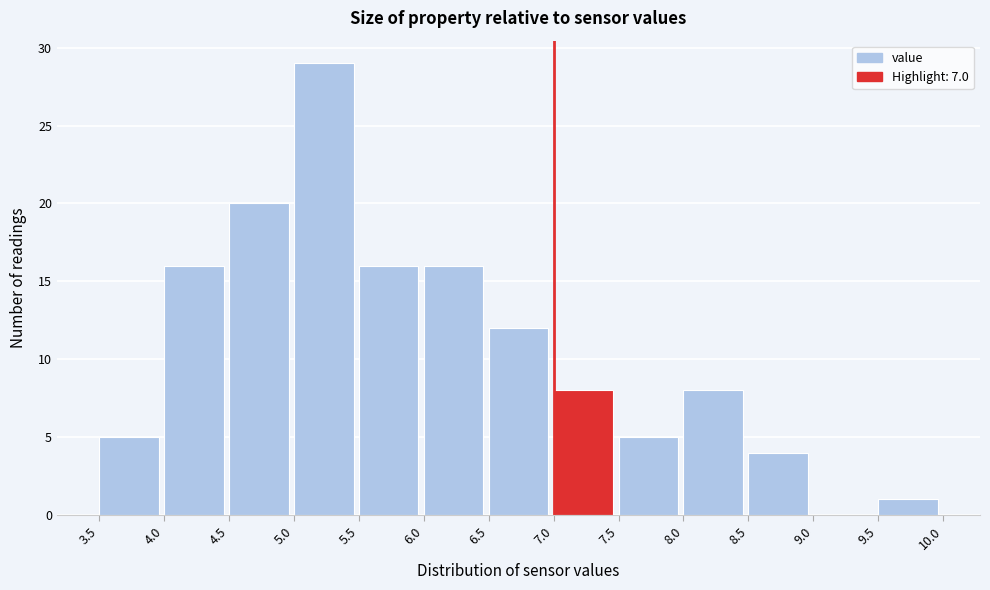

What is the height of the bar covering 5.5 to 6.0 on the x-axis? The values are not printed on the chart, so give them approximately, as read against the axis.

16